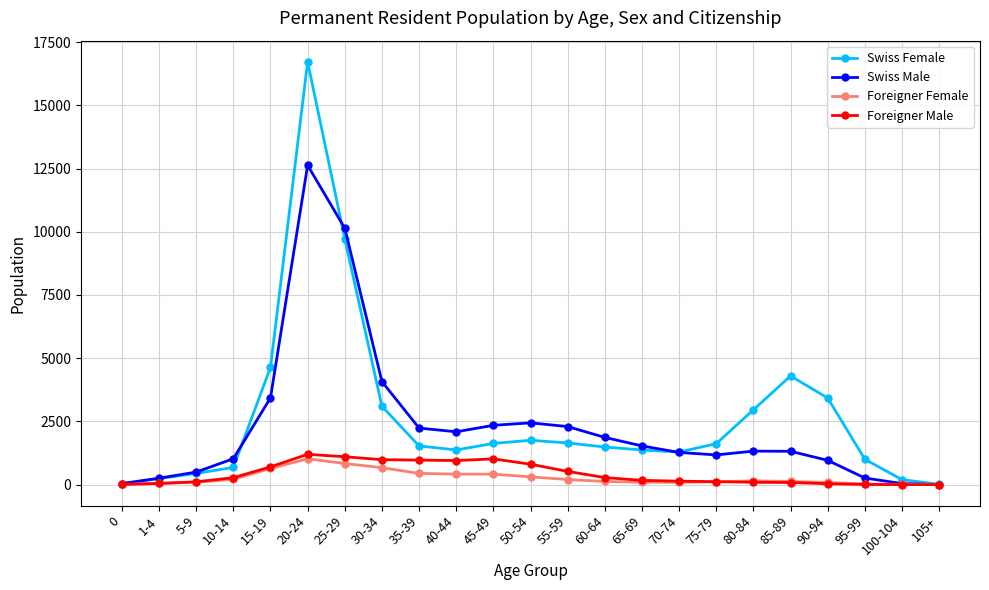

How many lines are shown in the chart?

4